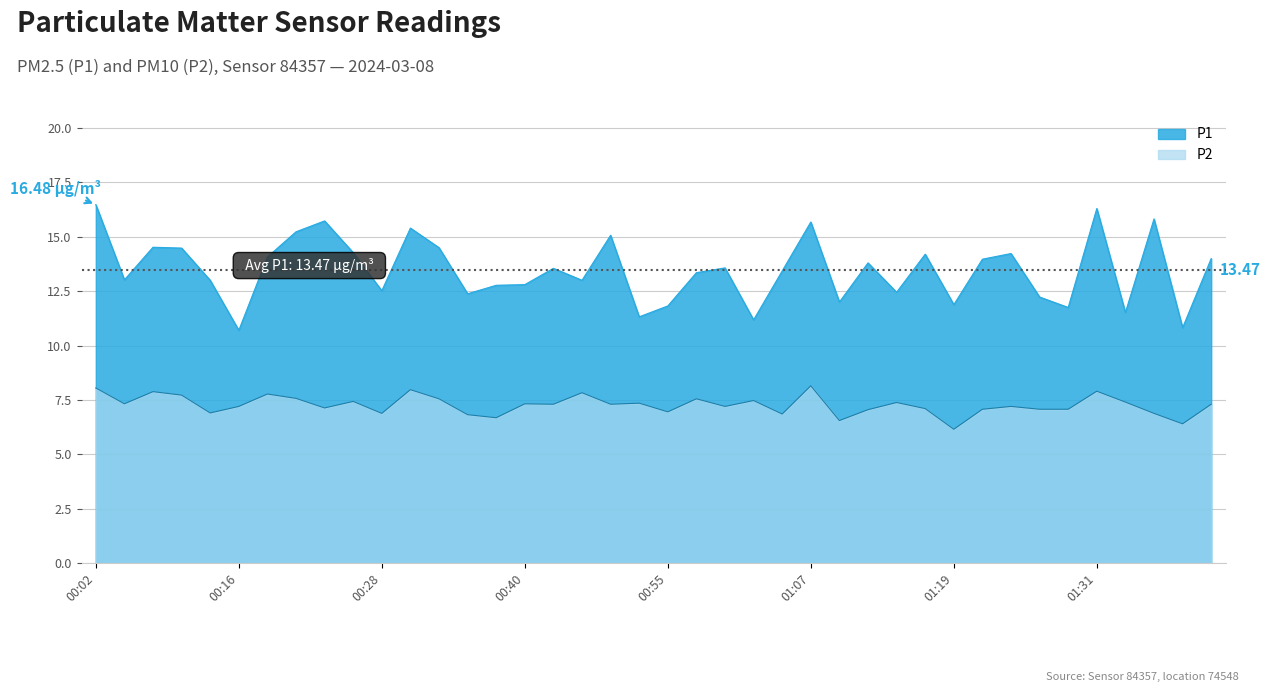

At 01:00, list the series in order from largest to smallest.

P1, P2